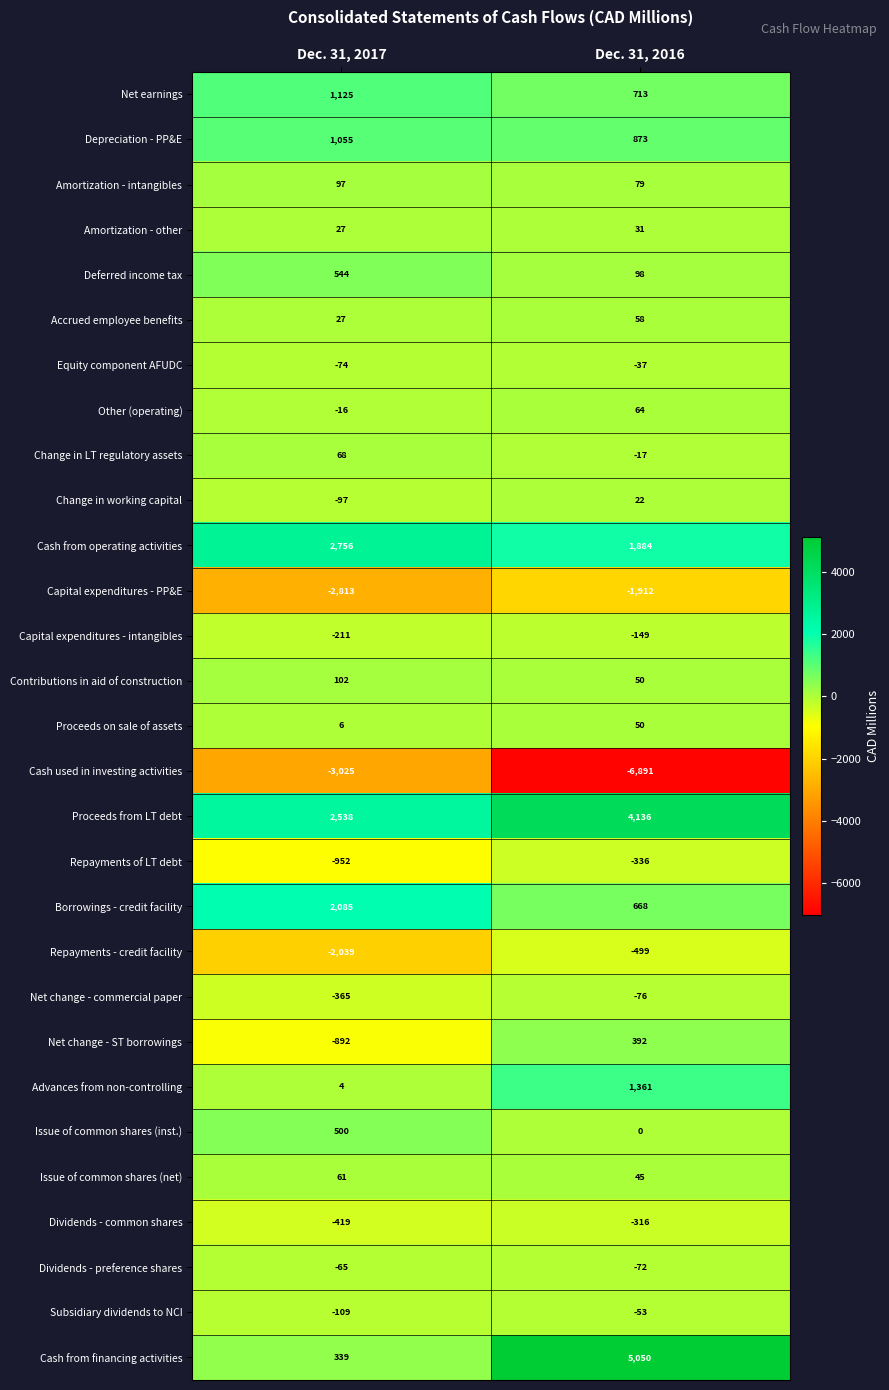

What is the difference between the Change in working capital values at Dec. 31, 2017 and Dec. 31, 2016?

119